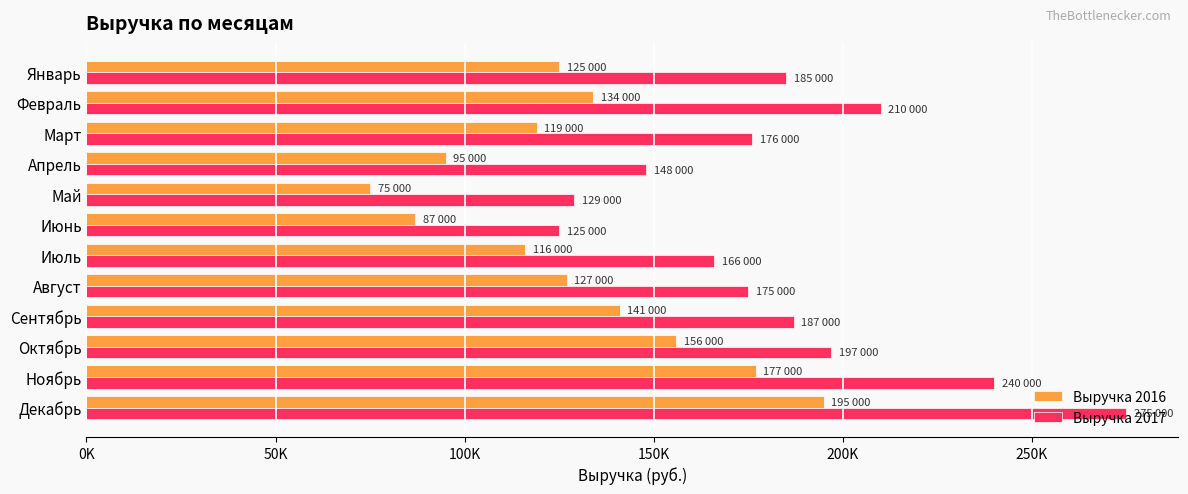

What are all the series names shown in the legend?

Выручка 2016, Выручка 2017